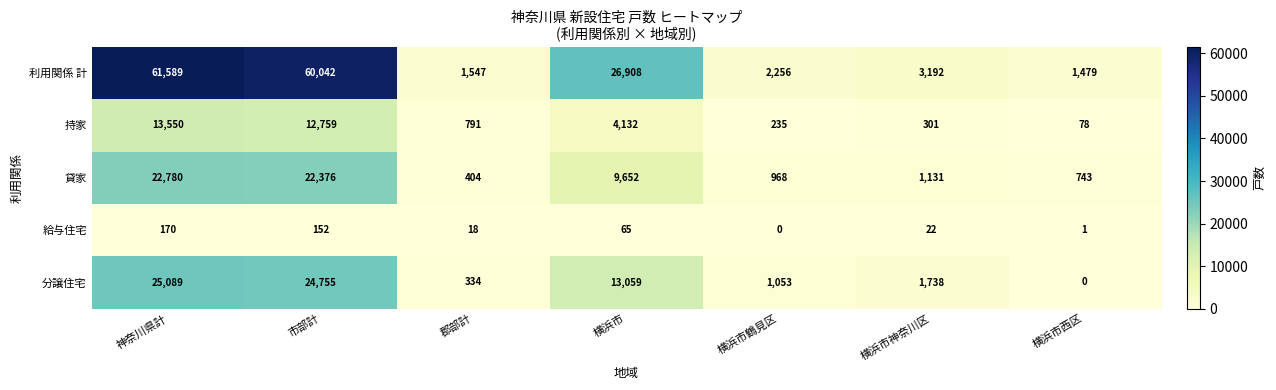

What is the difference between the maximum and minimum values in the 利用関係 計 series?

60110